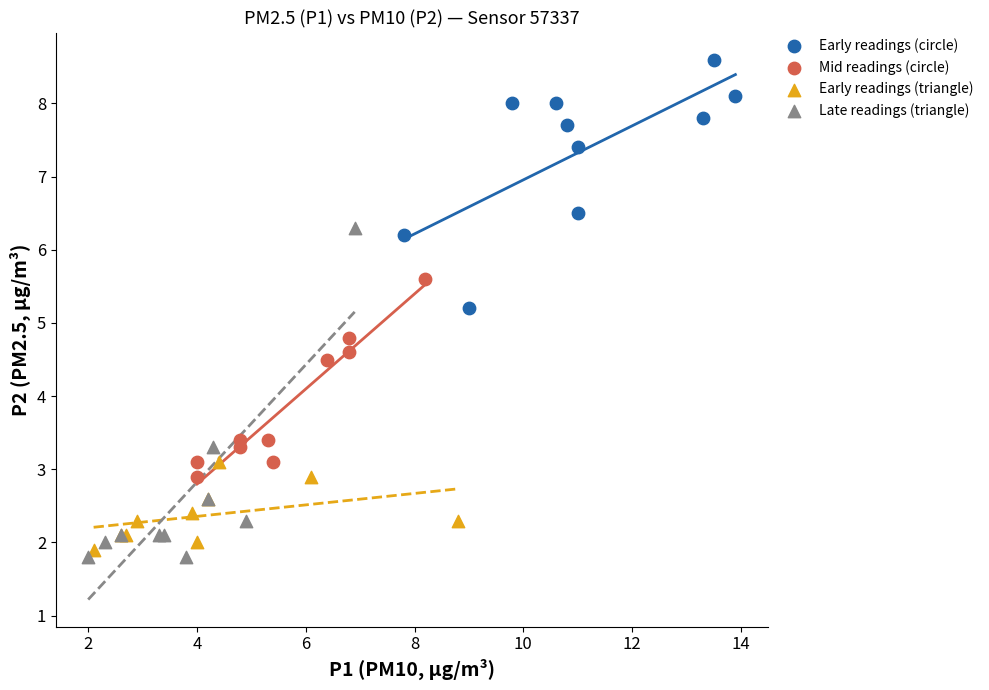

Which series has the widest spread of Y values?

Late readings (triangle)